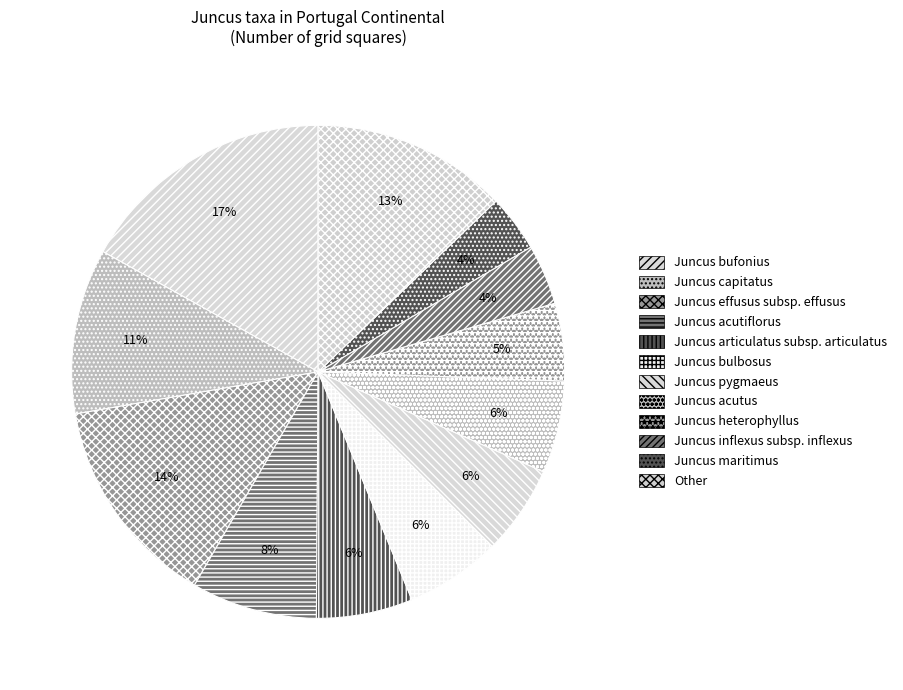

Is there a majority slice in this chart?

No